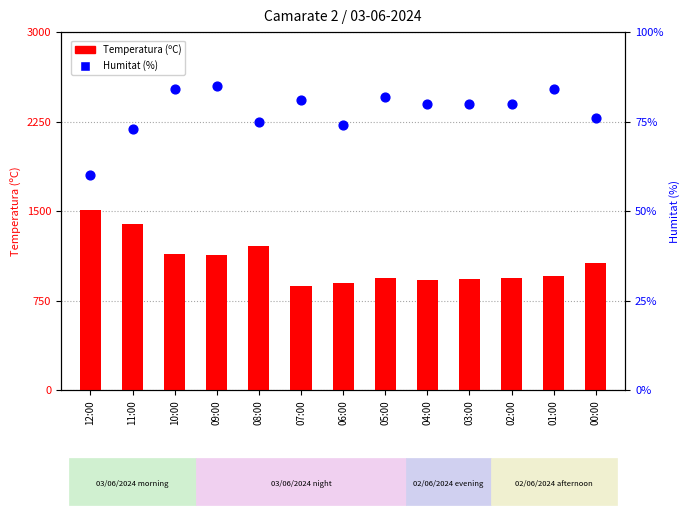

Which series reaches the maximum Y coordinate?

Humitat (%)